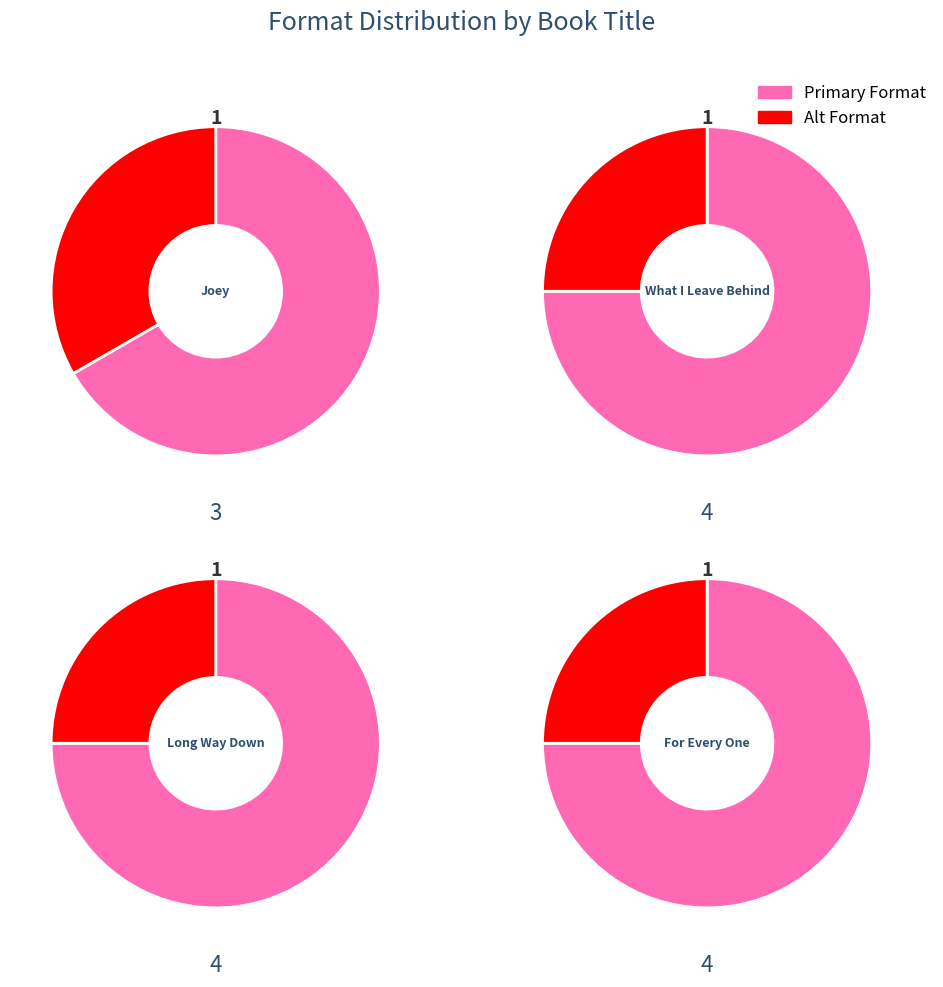

The What I Leave Behind slice represents 21% of the pie. True or false?

False